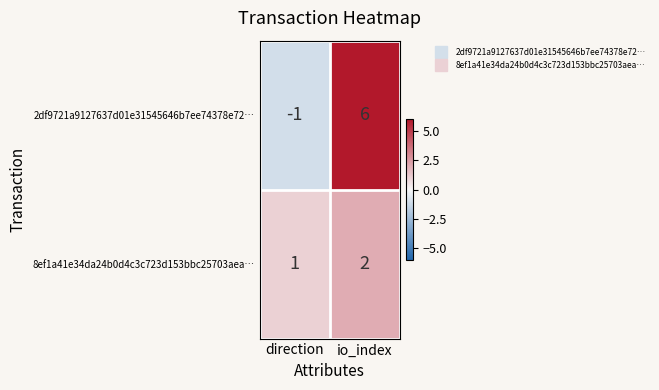

The 2df9721a9127637d01e31545646b7ee74378e72… series shows 6 at io_index. True or false?

True